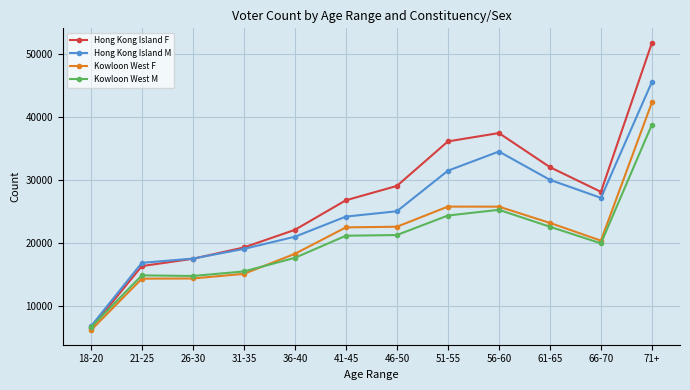

At which category is the sum across all series the highest?

71+